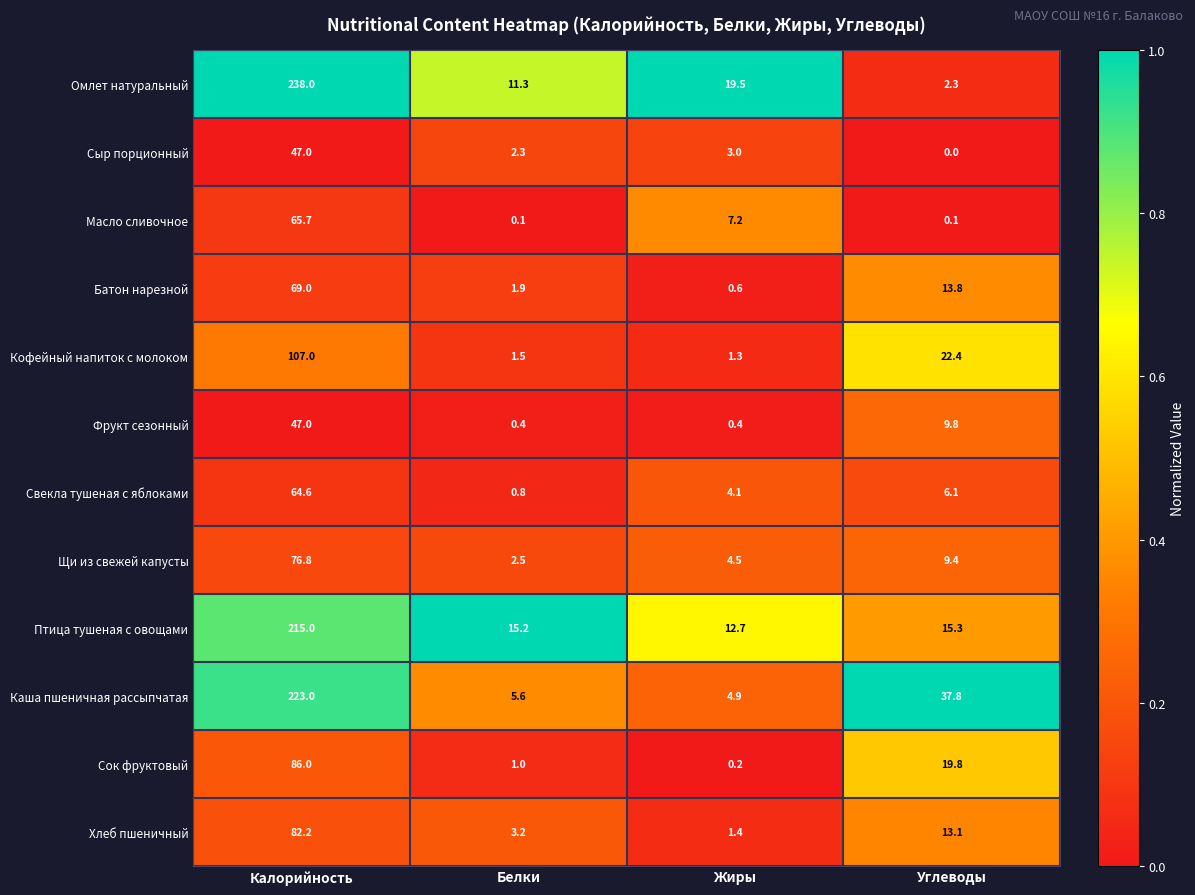

What is the total value across all series at Калорийность?

1321.3